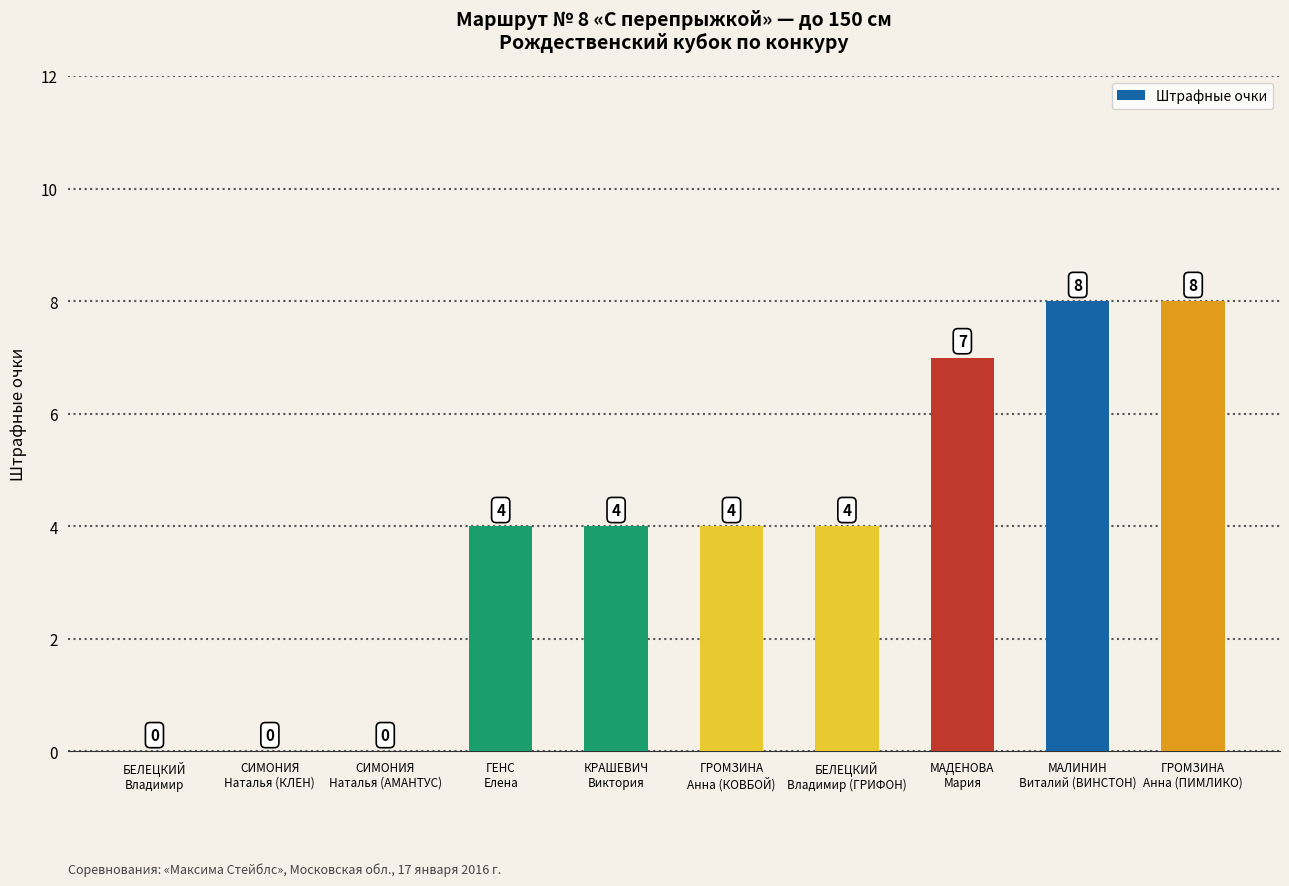

Count the number of data series in this chart.

1